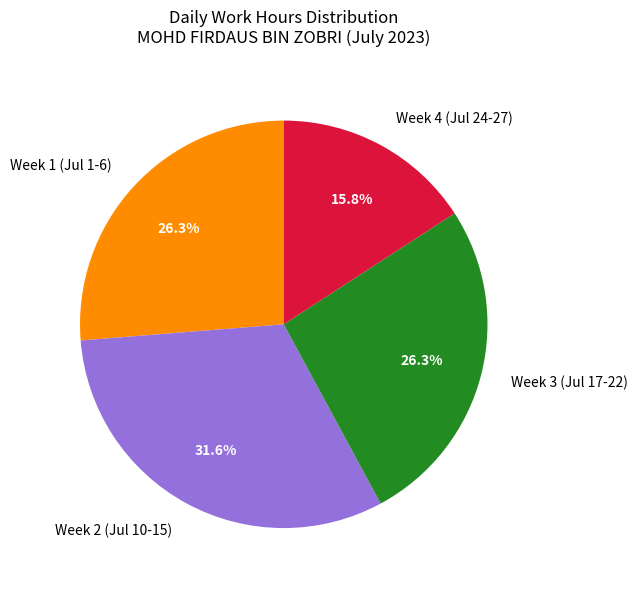

What is the largest slice in the pie chart?

Week 2 (Jul 10-15)